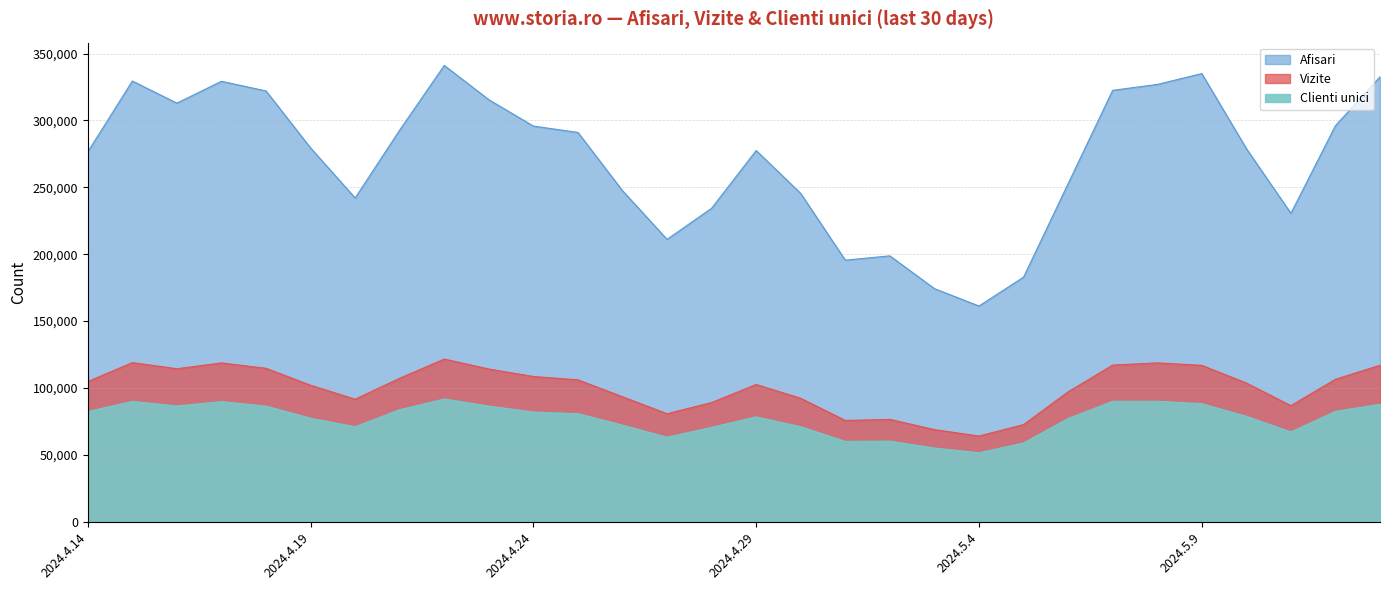

True or false: Vizite and Afisari cross at least once.

False